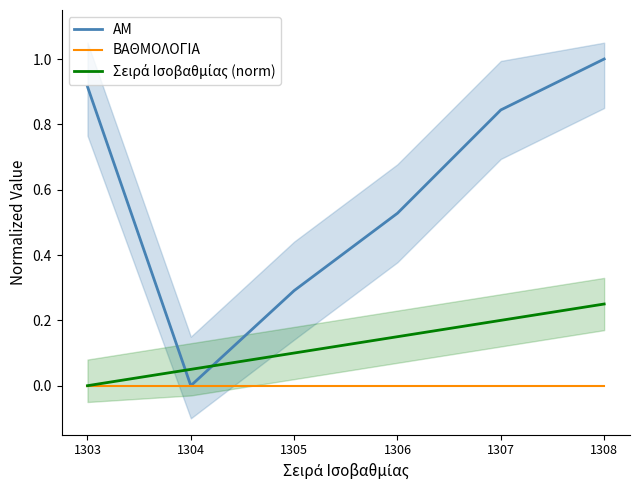

Reading left to right, extract all data points from this chart.

AM: 1303=0.9	1304=0.0	1305=0.3	1306=0.5	1307=0.8	1308=1.0
ΒΑΘΜΟΛΟΓΙΑ: 1303=0.0	1304=0.0	1305=0.0	1306=0.0	1307=0.0	1308=0.0
Σειρά Ισοβαθμίας (norm): 1303=0.0	1304=0.1	1305=0.1	1306=0.2	1307=0.2	1308=0.2